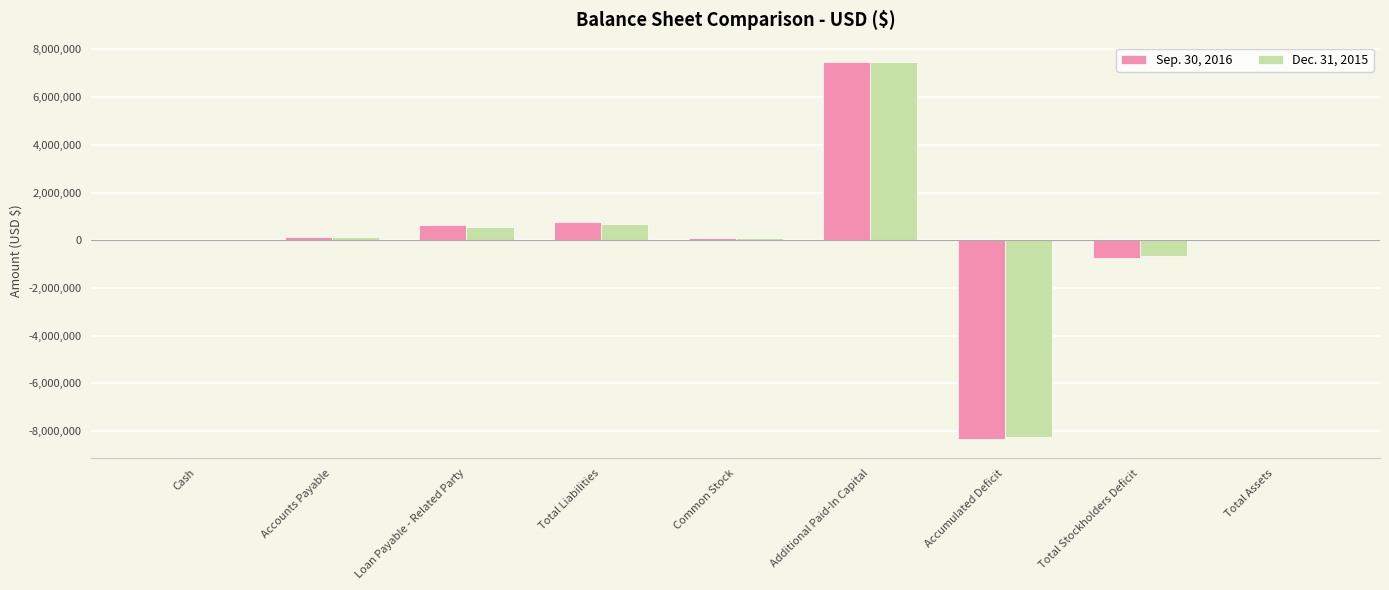

Where is Dec. 31, 2015 nearest to the value -383703?

Total Stockholders Deficit